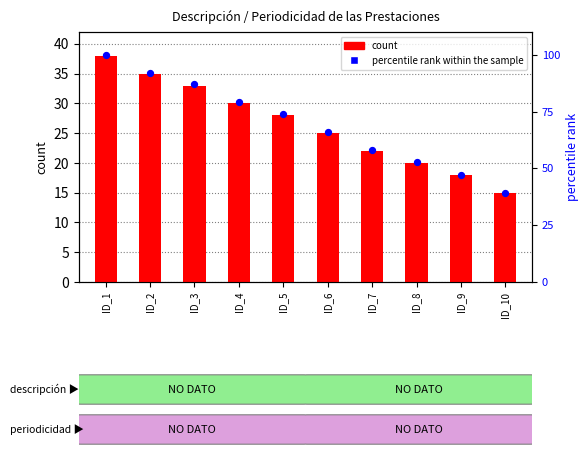

Is the value of percentile rank within the sample at ID_3 greater than the value of count at ID_7?

Yes